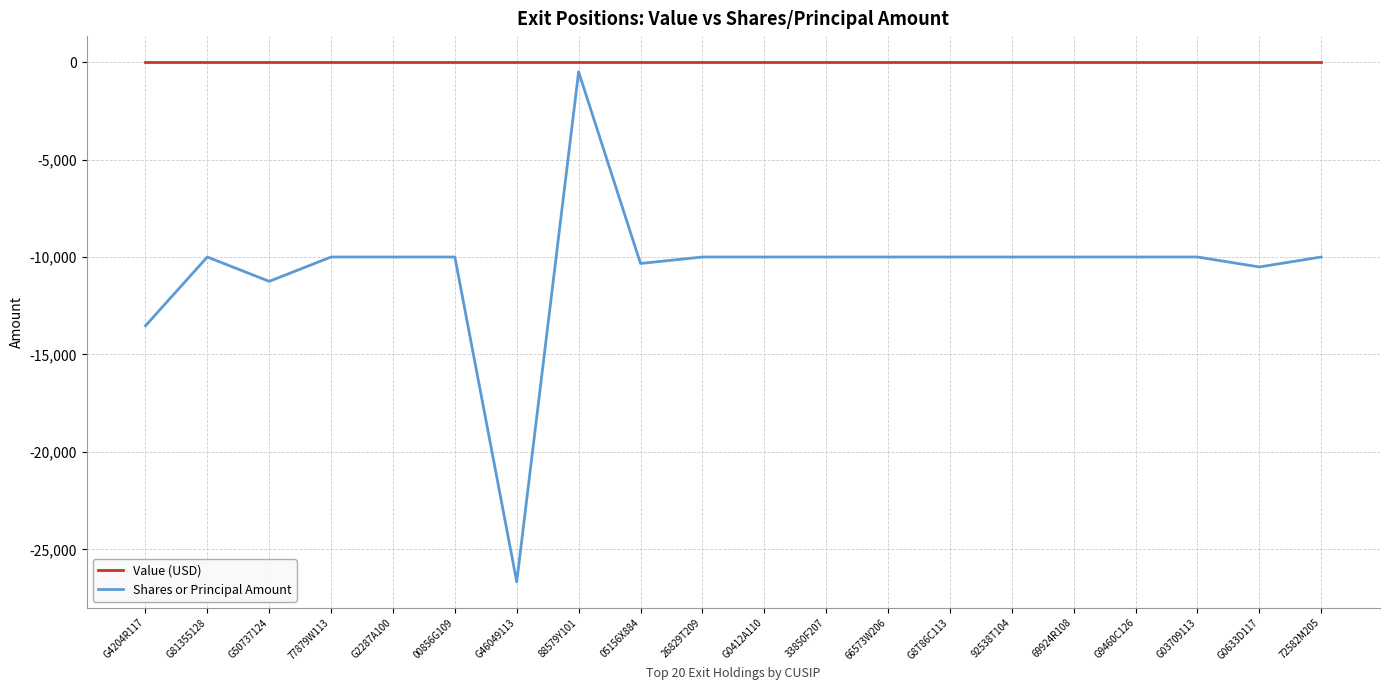

Which series has the largest range (max minus min)?

Shares or Principal Amount